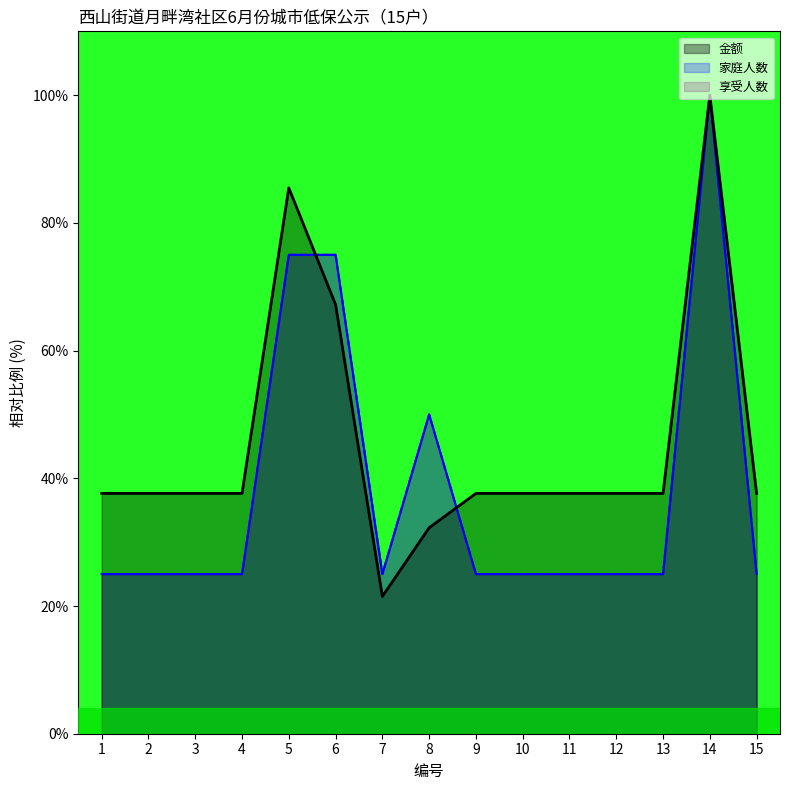

Where is the first local minimum for 家庭人数?

7